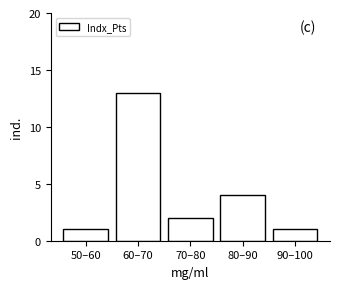

Reading right to left, list all the values displayed in this chart.

1	4	2	13	1